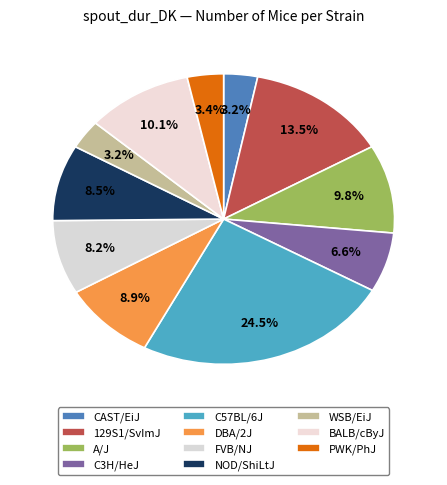

How much of the chart is everything except BALB/cByJ?

89.9%